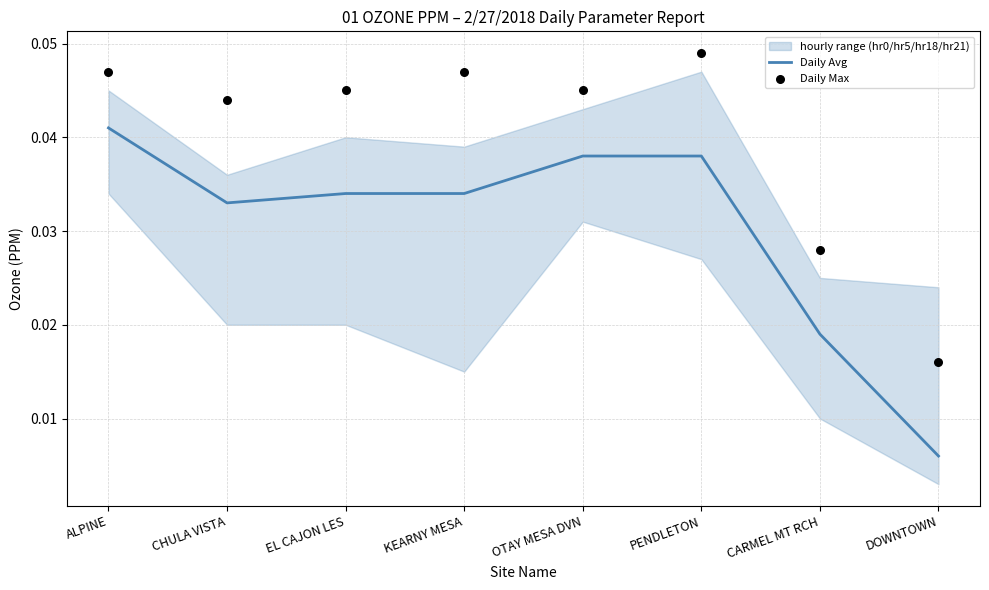

Is the value of Daily Max at CARMEL MT RCH greater than the value of Daily Avg at KEARNY MESA?

No